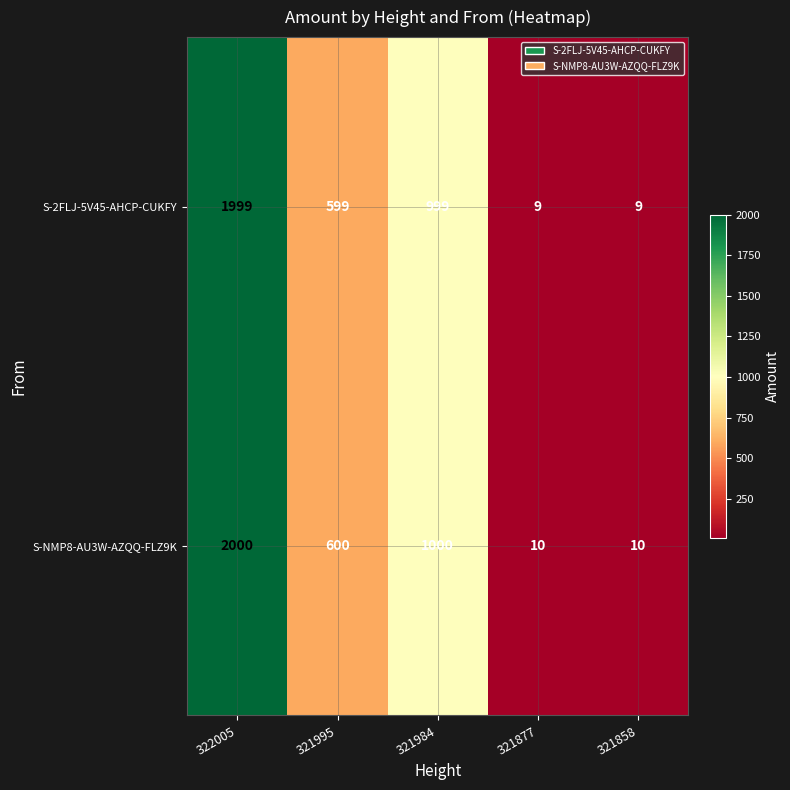

What is the difference between the S-NMP8-AU3W-AZQQ-FLZ9K values at 321995 and 321877?

590